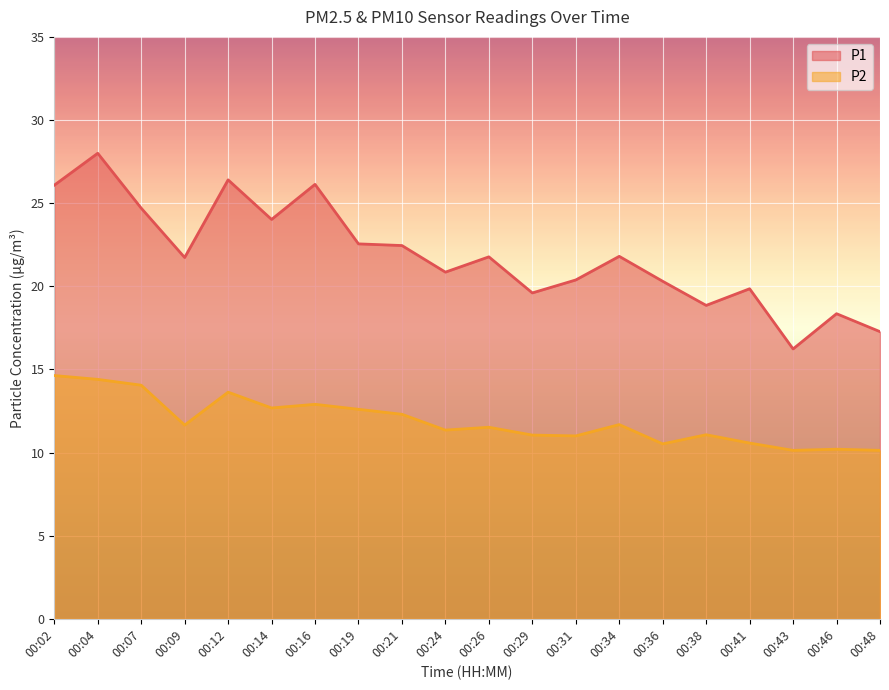

List the series in order of their overall mean, lowest first.

P2, P1